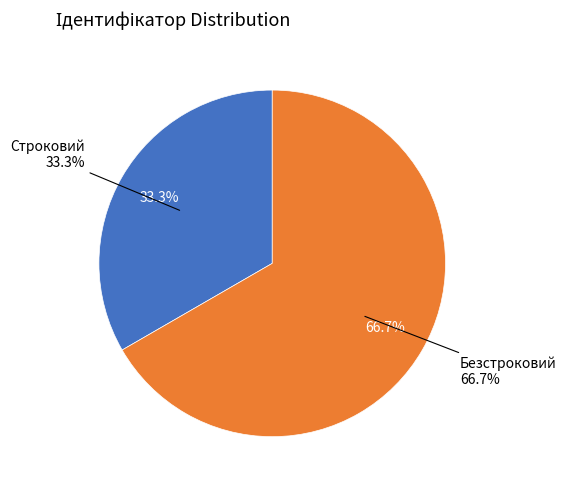

To the nearest percent, what is the difference between the Безстроковий and Строковий slice percentages?

33%